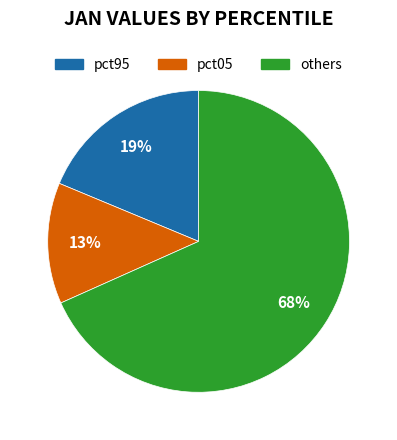

Is there any slice that represents more than half of the pie?

Yes